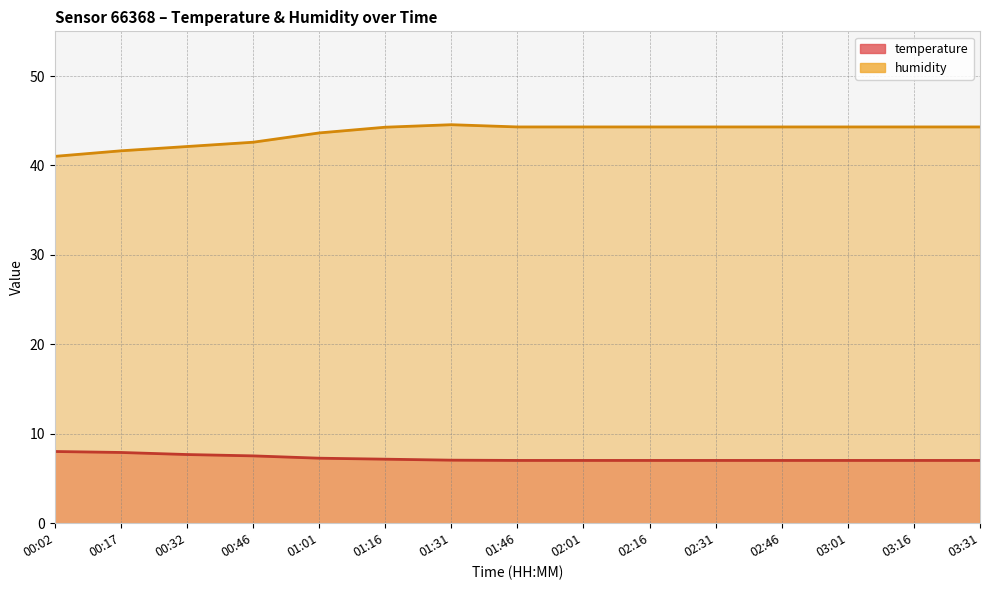

What is the value of the humidity point at the 14th from the left?

44.3